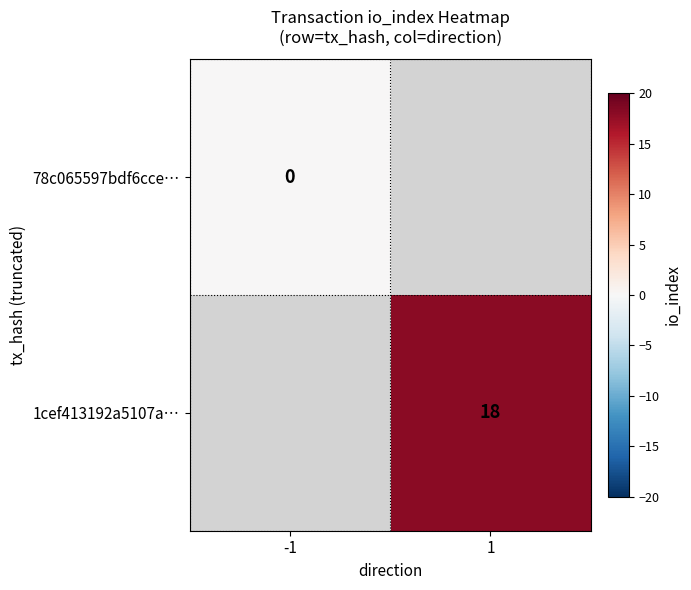

Between -1 and 1, which is larger?

1